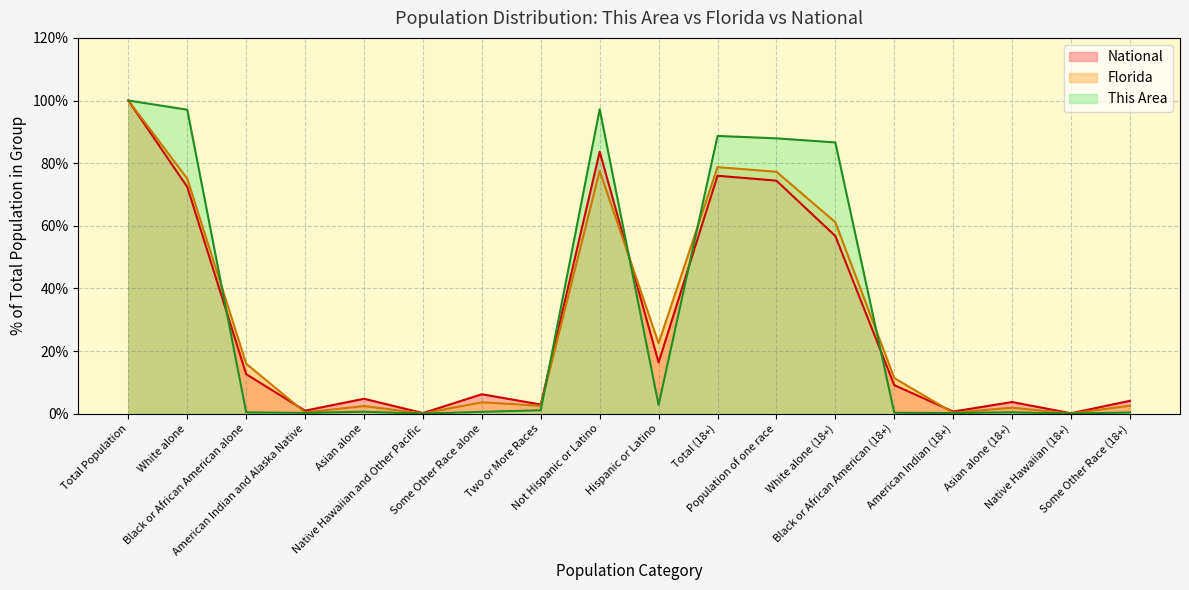

At which category does the chart reach its minimum across all series?

Native Hawaiian and Other Pacific